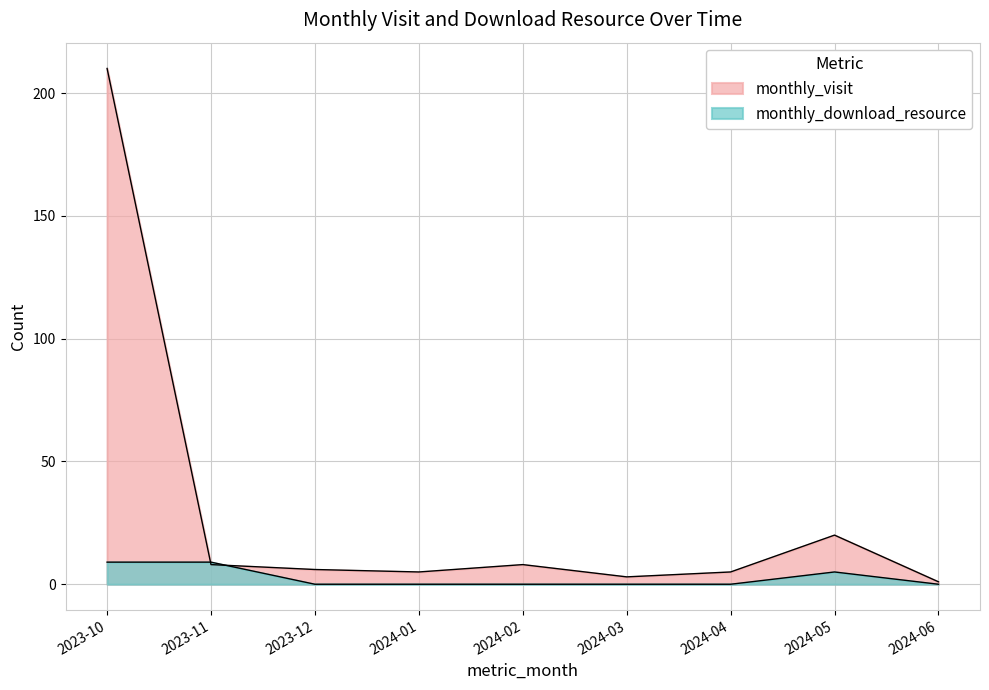

What is the value of the monthly_visit point at the 7th from the left?

5